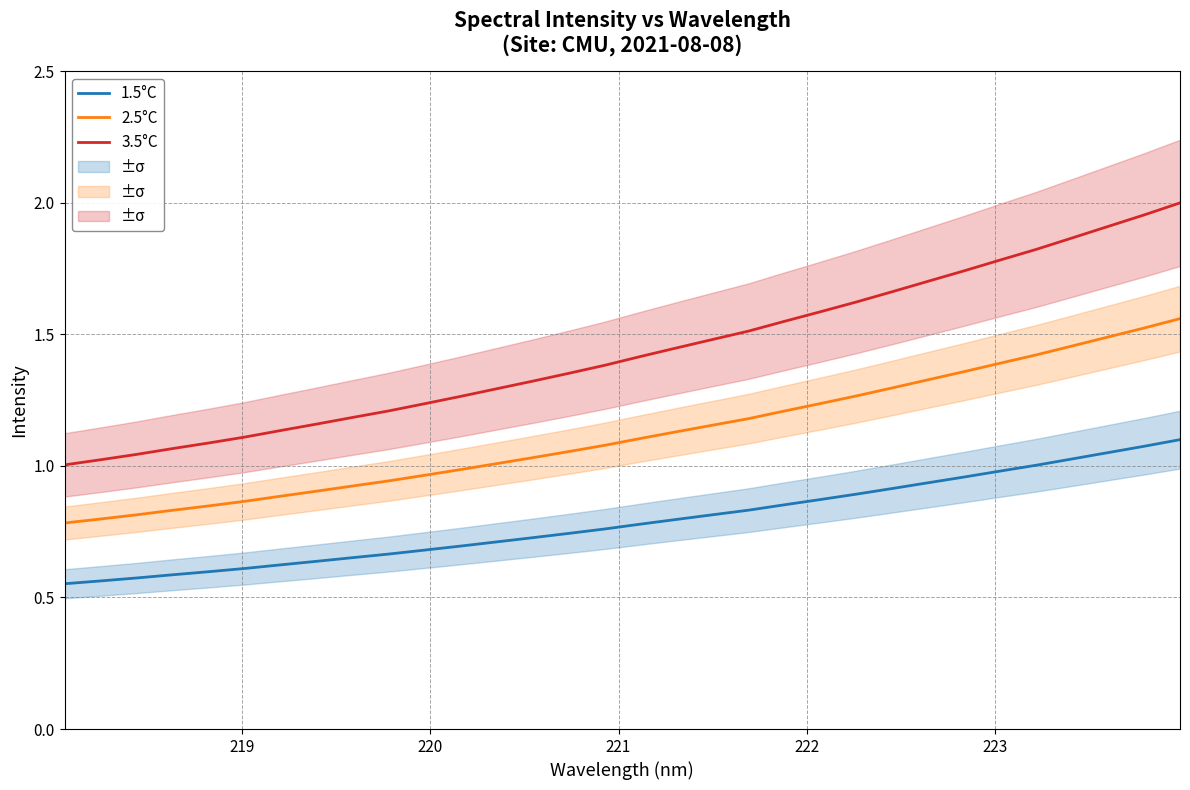

True or false: 2.5°C and 3.5°C intersect in this chart.

False